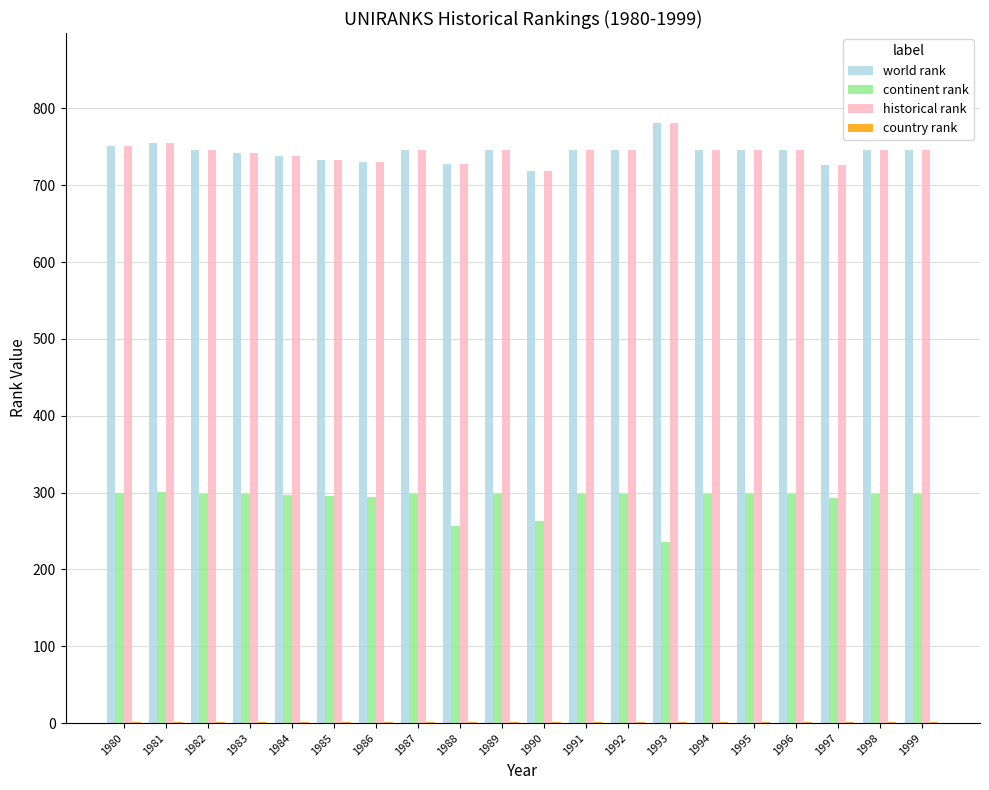

The historical rank series shows 746 at 1994. True or false?

True